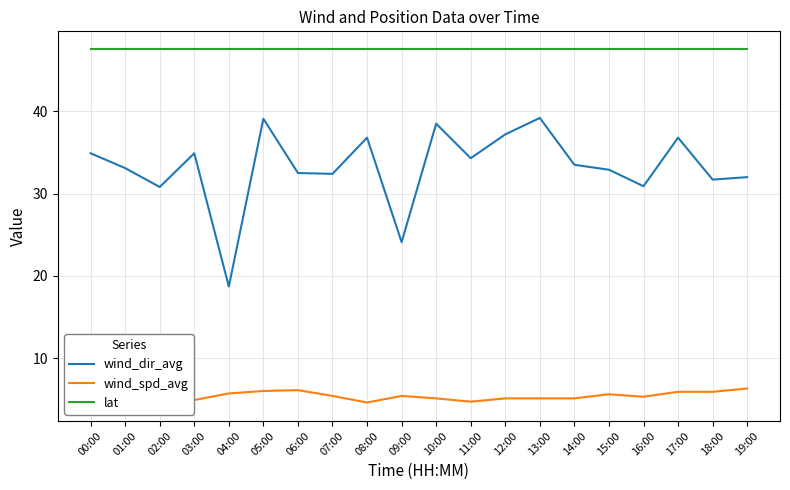

Rank the series by their average value, from lowest to highest.

wind_spd_avg, wind_dir_avg, lat